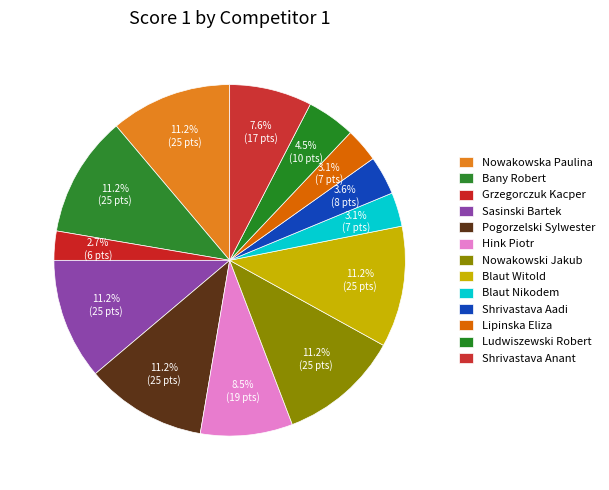

Count the number of slices in the pie.

13